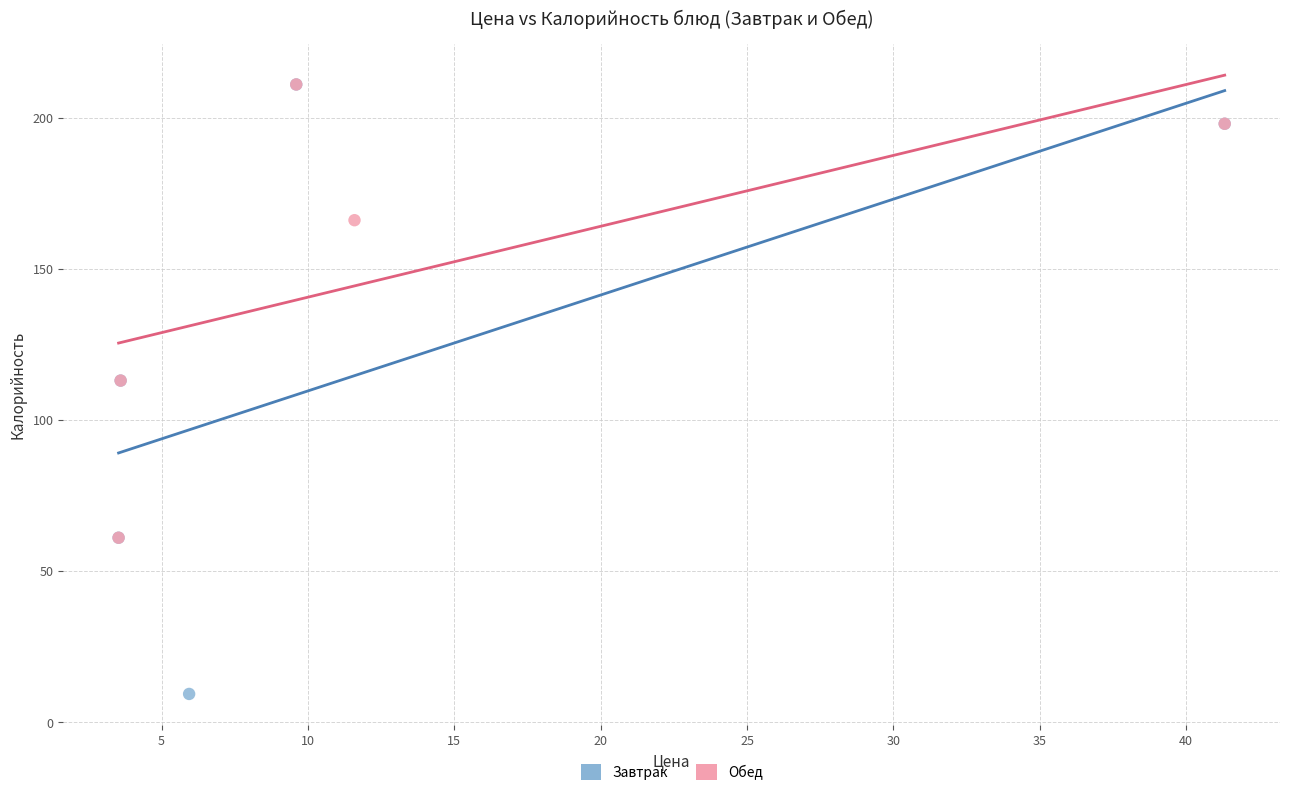

Which series has the largest Y range (max minus min)?

Завтрак